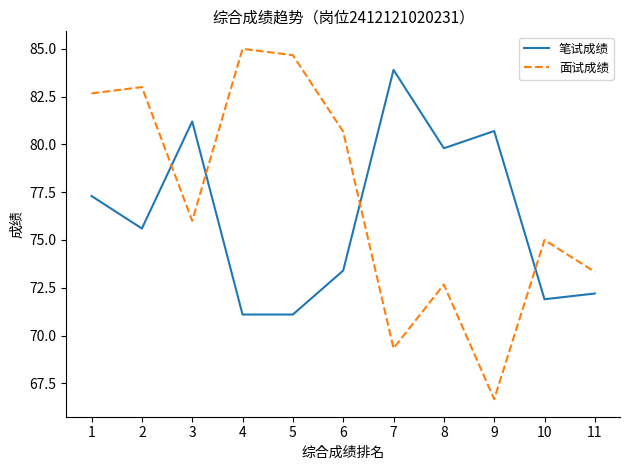

Reading left to right, transcribe all the data shown in this chart.

笔试成绩: 1=77.3	2=75.6	3=81.2	4=71.1	5=71.1	6=73.4	7=83.9	8=79.8	9=80.7	10=71.9	11=72.2
面试成绩: 1=82.7	2=83.0	3=76.0	4=85.0	5=84.7	6=80.7	7=69.3	8=72.7	9=66.7	10=75.0	11=73.3